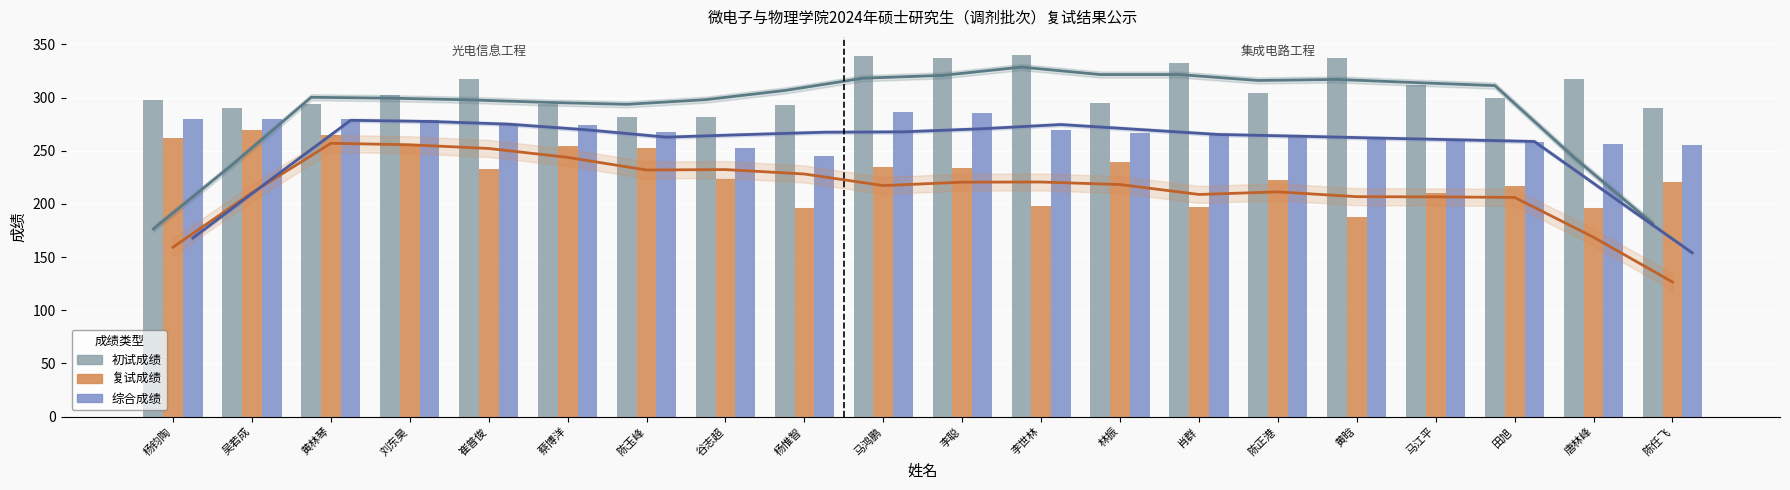

Which category has the highest value across all series?

李世林